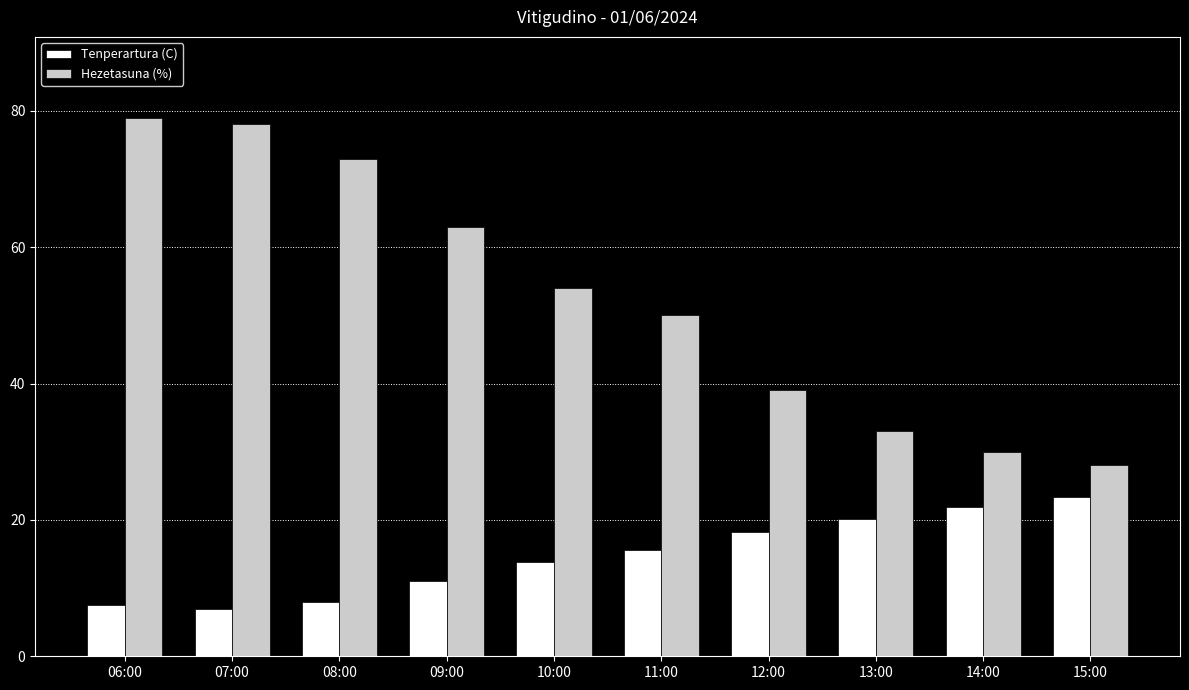

At which label does Hezetasuna (%) reach its minimum?

15:00